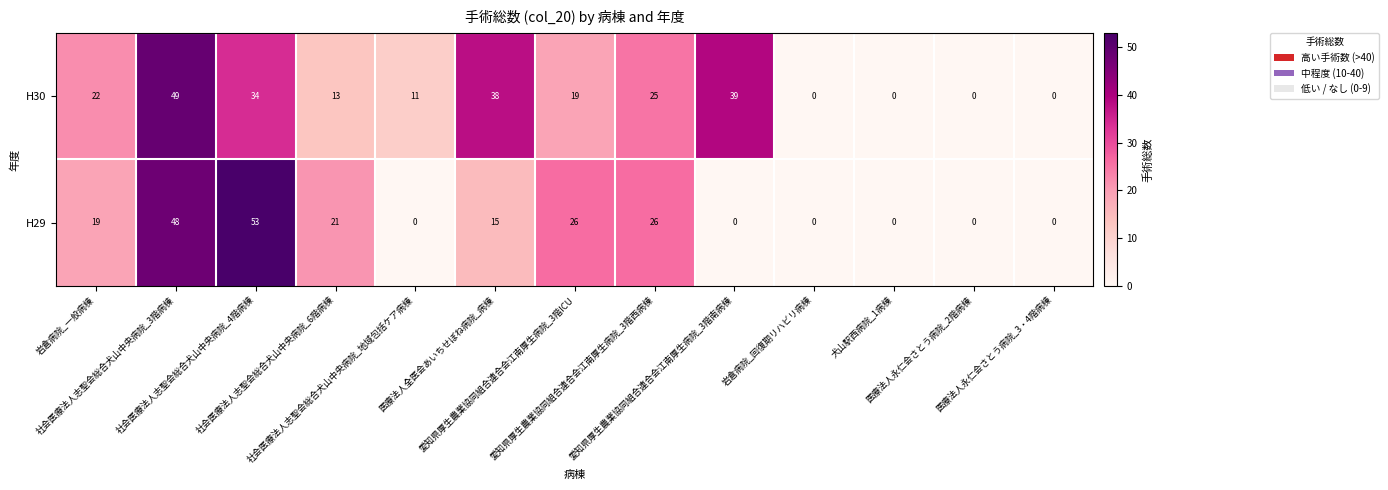

What is the average value of the H30 series?

19